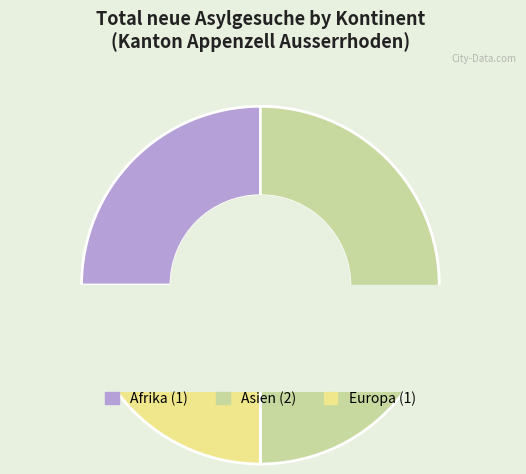

Is it true that Europa is 31% of the pie?

False